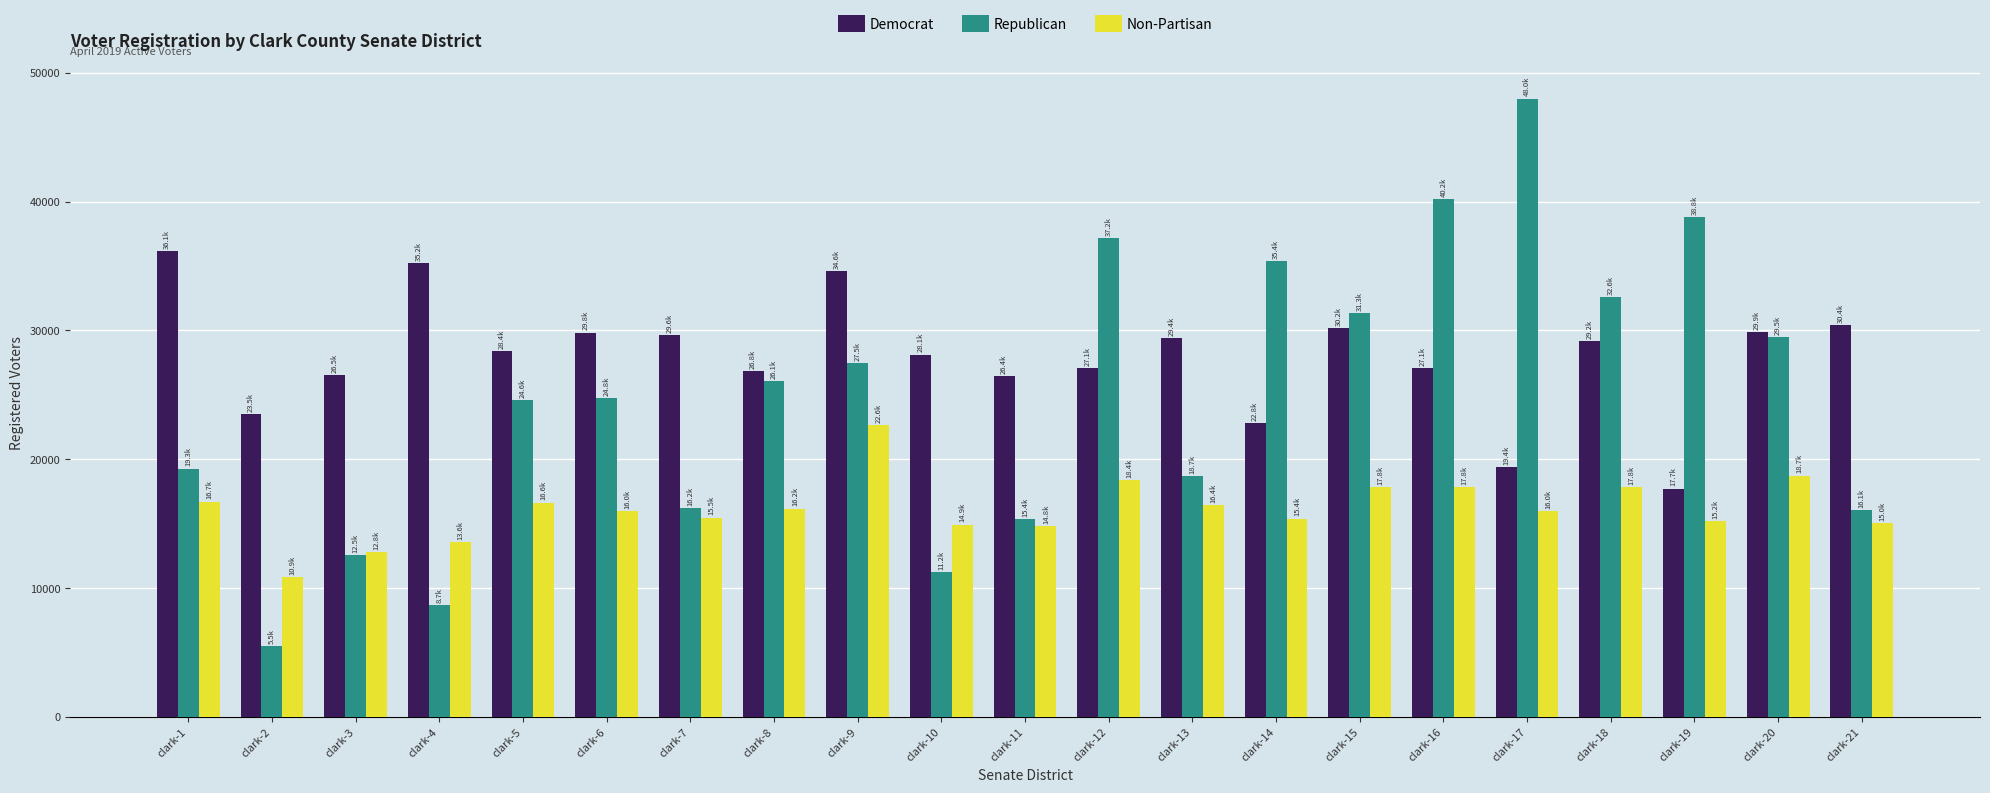

Is the value of Democrat at clark-11 greater than the value of Non-Partisan at clark-11?

Yes